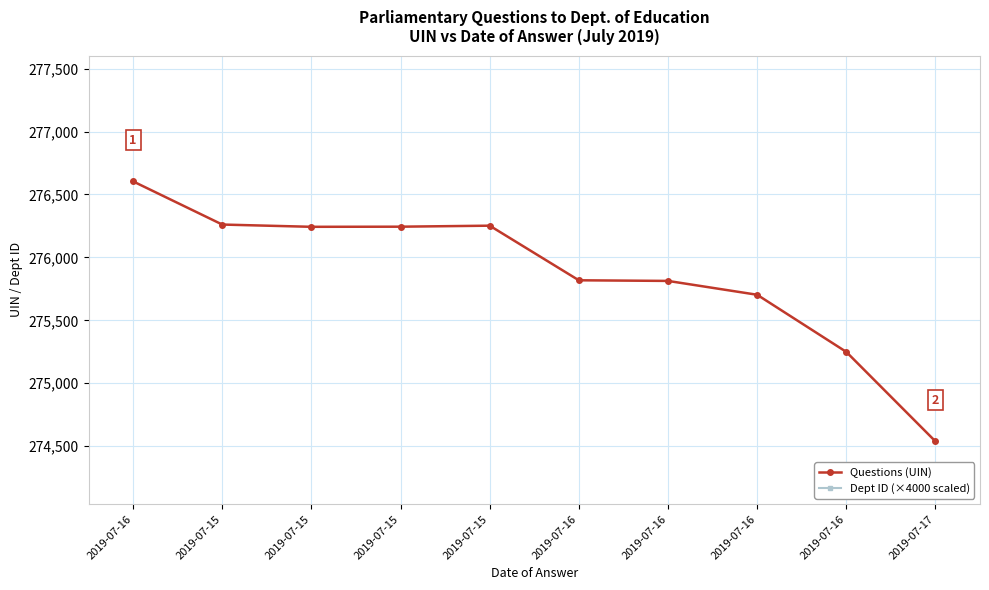

Which series has the largest range (max minus min)?

Questions (UIN)